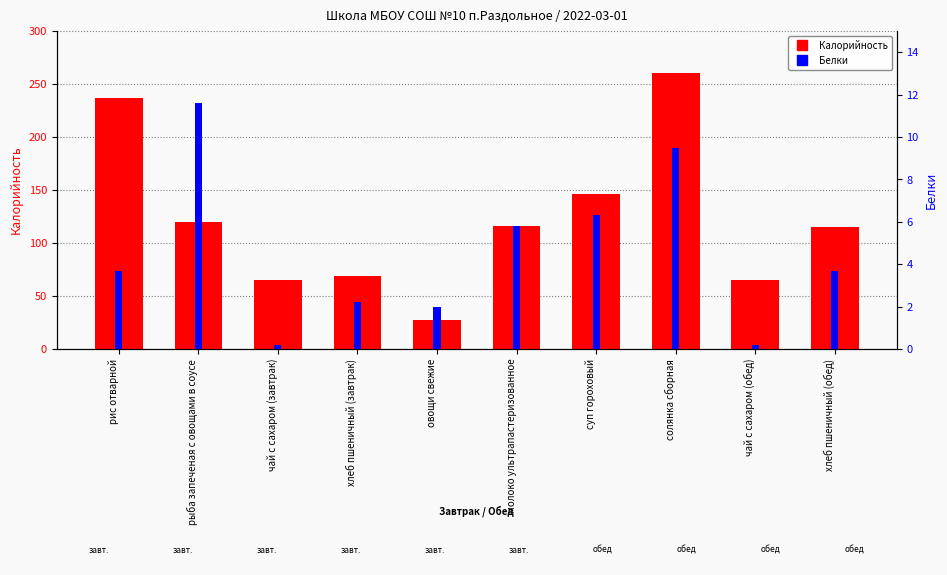

What position from the right is чай с сахаром (обед)?

2